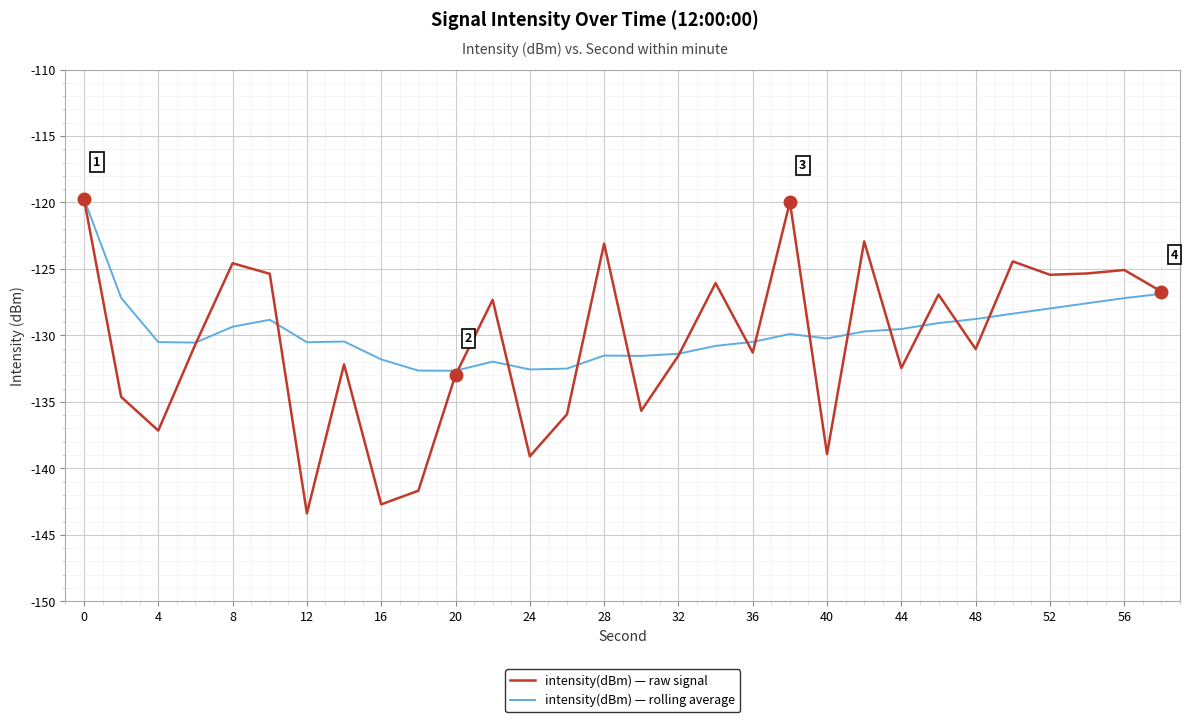

Which series has the largest range (max minus min)?

intensity(dBm) — raw signal